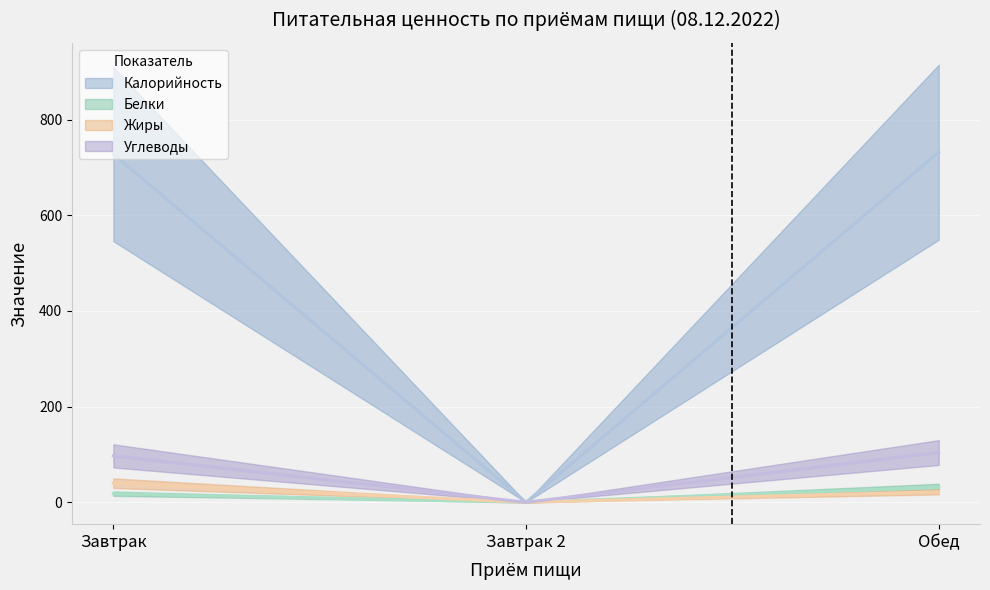

Which has a higher value, Обед or Завтрак?

Обед